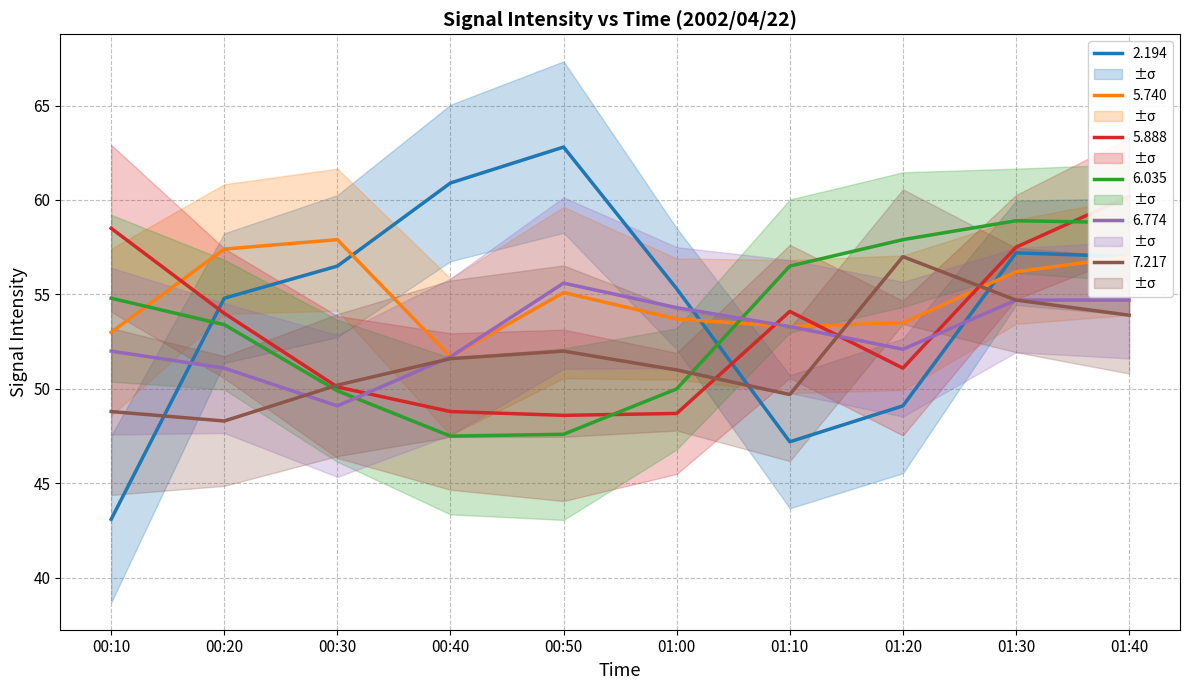

At which label is 2.194 closest to 52?

00:20